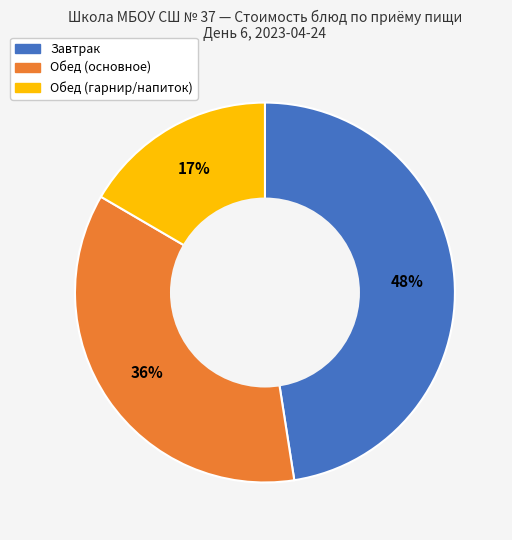

To the nearest percent, what is the average slice percentage?

33%